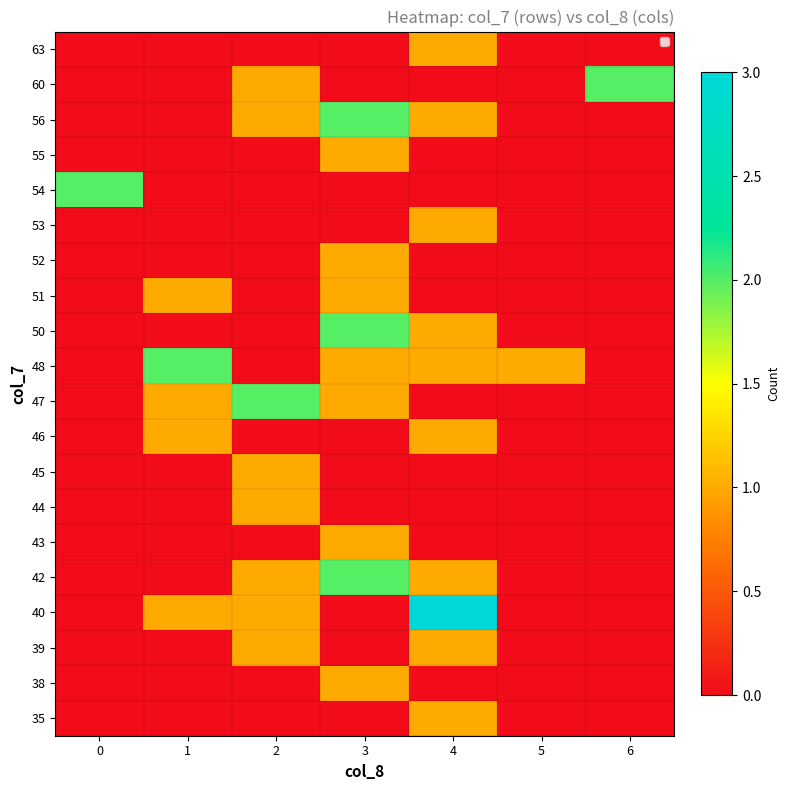

Reading right to left, what are all the values shown in this chart?

35: 6=0	5=0	4=1	3=0	2=0	1=0	0=0
38: 6=0	5=0	4=0	3=1	2=0	1=0	0=0
39: 6=0	5=0	4=1	3=0	2=1	1=0	0=0
40: 6=0	5=0	4=3	3=0	2=1	1=1	0=0
42: 6=0	5=0	4=1	3=2	2=1	1=0	0=0
43: 6=0	5=0	4=0	3=1	2=0	1=0	0=0
44: 6=0	5=0	4=0	3=0	2=1	1=0	0=0
45: 6=0	5=0	4=0	3=0	2=1	1=0	0=0
46: 6=0	5=0	4=1	3=0	2=0	1=1	0=0
47: 6=0	5=0	4=0	3=1	2=2	1=1	0=0
48: 6=0	5=1	4=1	3=1	2=0	1=2	0=0
50: 6=0	5=0	4=1	3=2	2=0	1=0	0=0
51: 6=0	5=0	4=0	3=1	2=0	1=1	0=0
52: 6=0	5=0	4=0	3=1	2=0	1=0	0=0
53: 6=0	5=0	4=1	3=0	2=0	1=0	0=0
54: 6=0	5=0	4=0	3=0	2=0	1=0	0=2
55: 6=0	5=0	4=0	3=1	2=0	1=0	0=0
56: 6=0	5=0	4=1	3=2	2=1	1=0	0=0
60: 6=2	5=0	4=0	3=0	2=1	1=0	0=0
63: 6=0	5=0	4=1	3=0	2=0	1=0	0=0